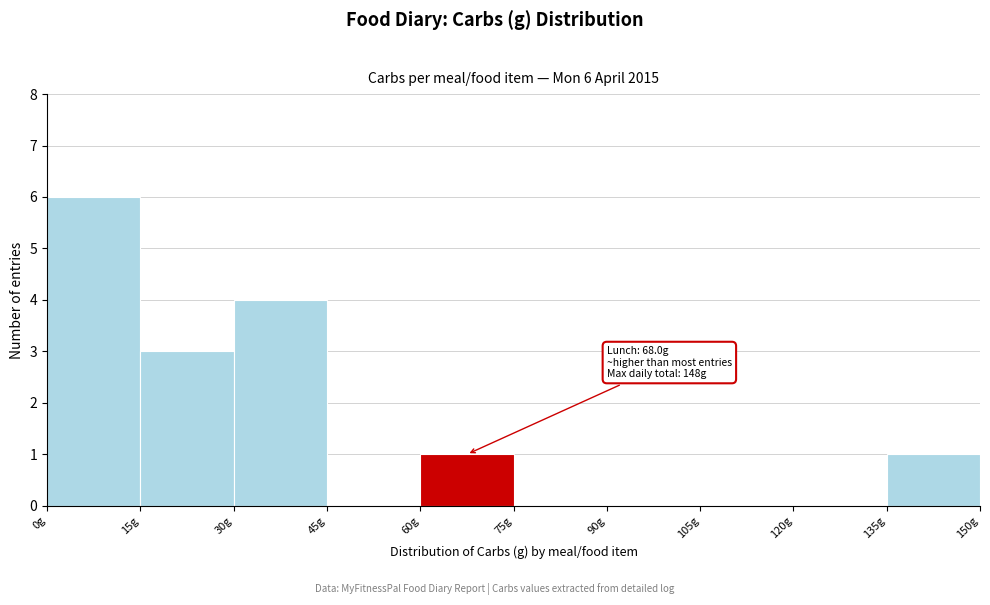

Over which range of the x-axis is the bar tallest?

0 to 15